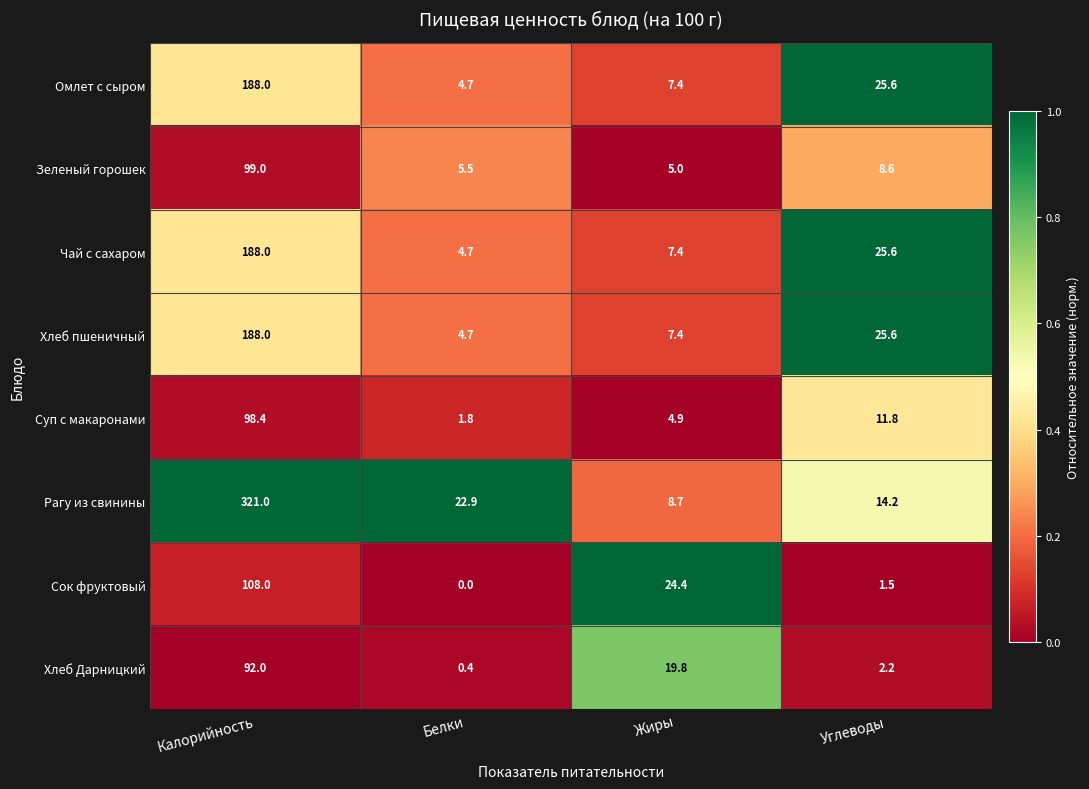

Is it true that Суп с макаронами equals 38.4 at Калорийность?

False